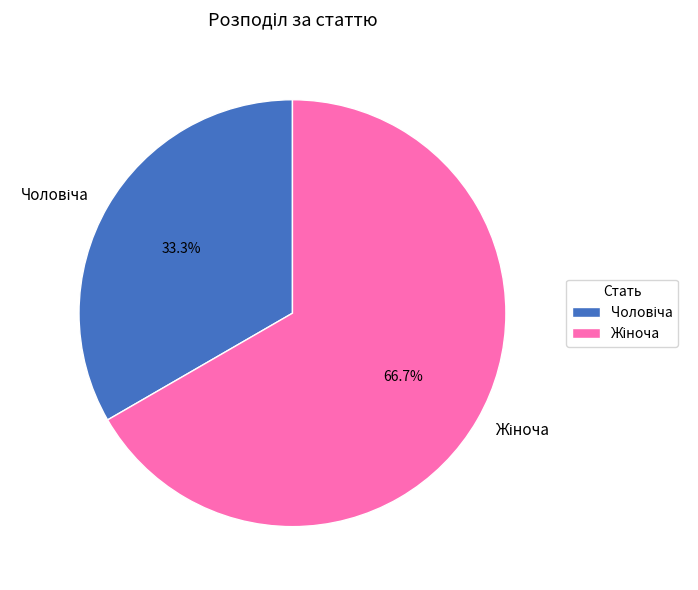

Does any single category account for the majority?

Yes